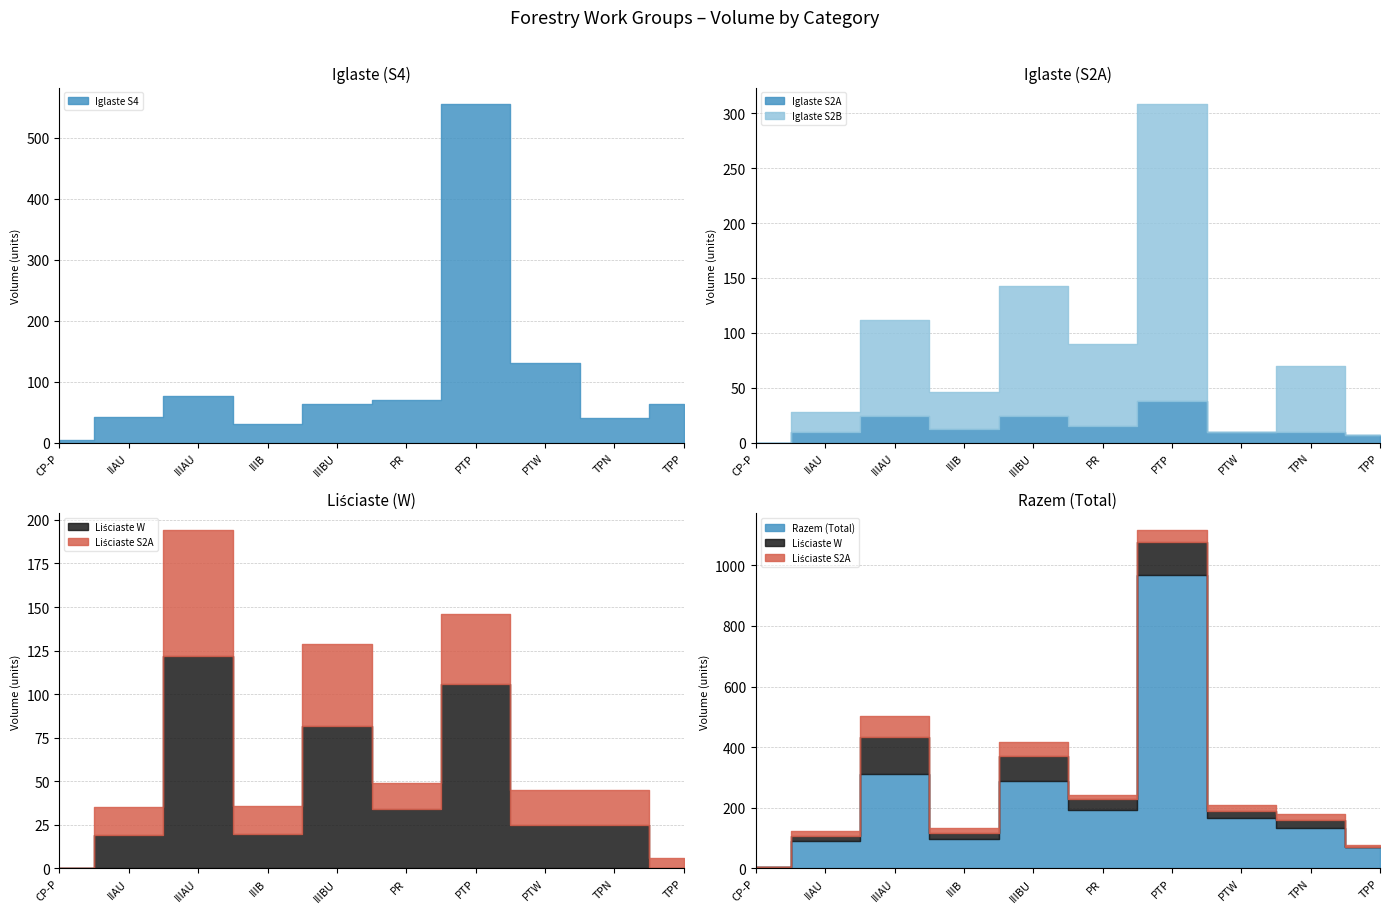

What is the total value across all series at PR?

403